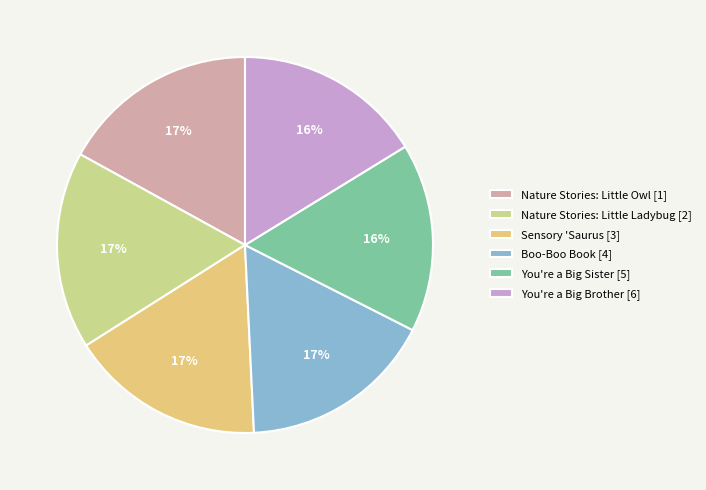

To the nearest percent, what is the combined percentage of Nature Stories: Little Owl [1] and You're a Big Brother [6]?

33%